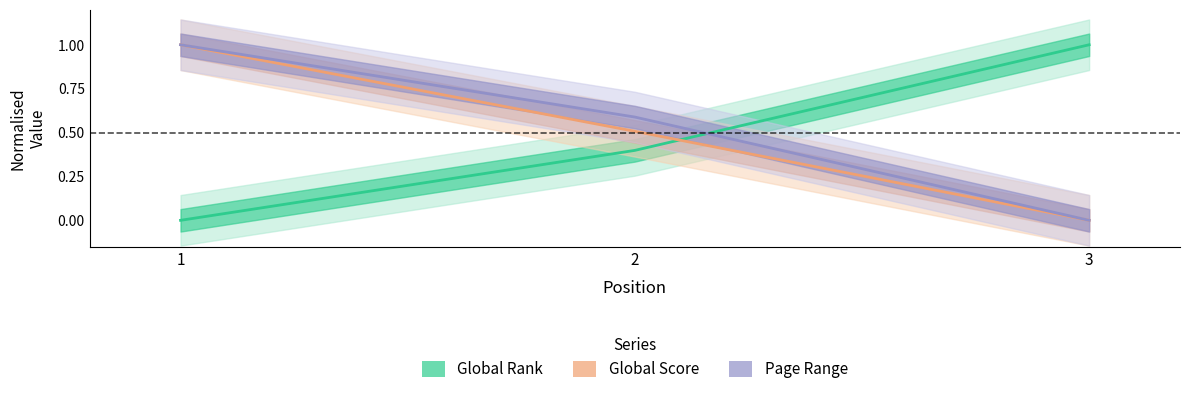

At which category does the chart reach its peak across all series?

3